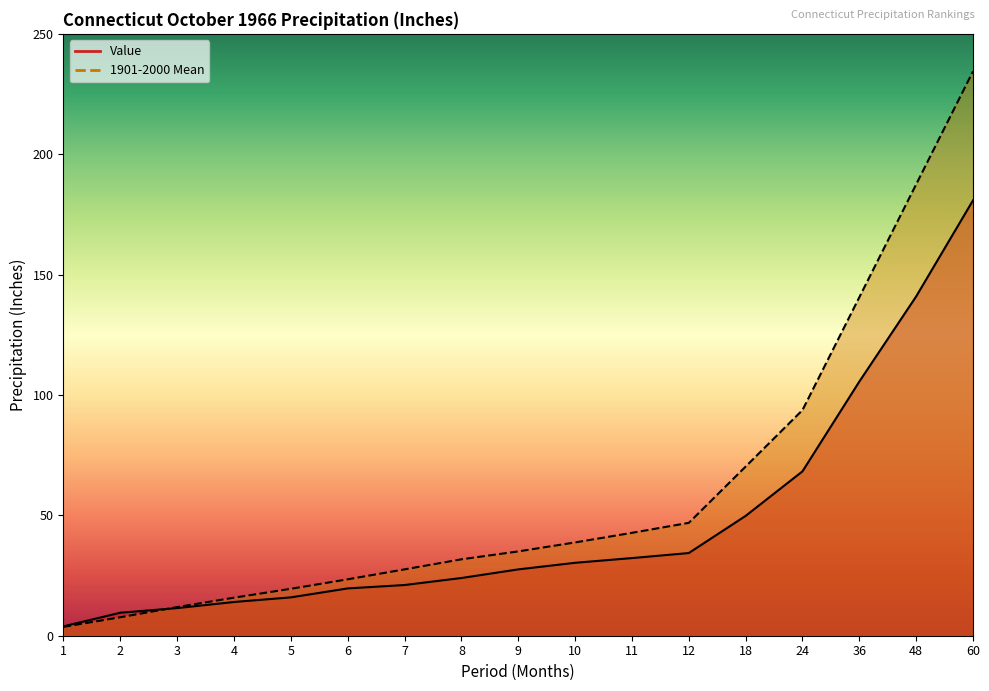

Is the value of 1901-2000 Mean at 48 greater than the value of Value at 60?

Yes